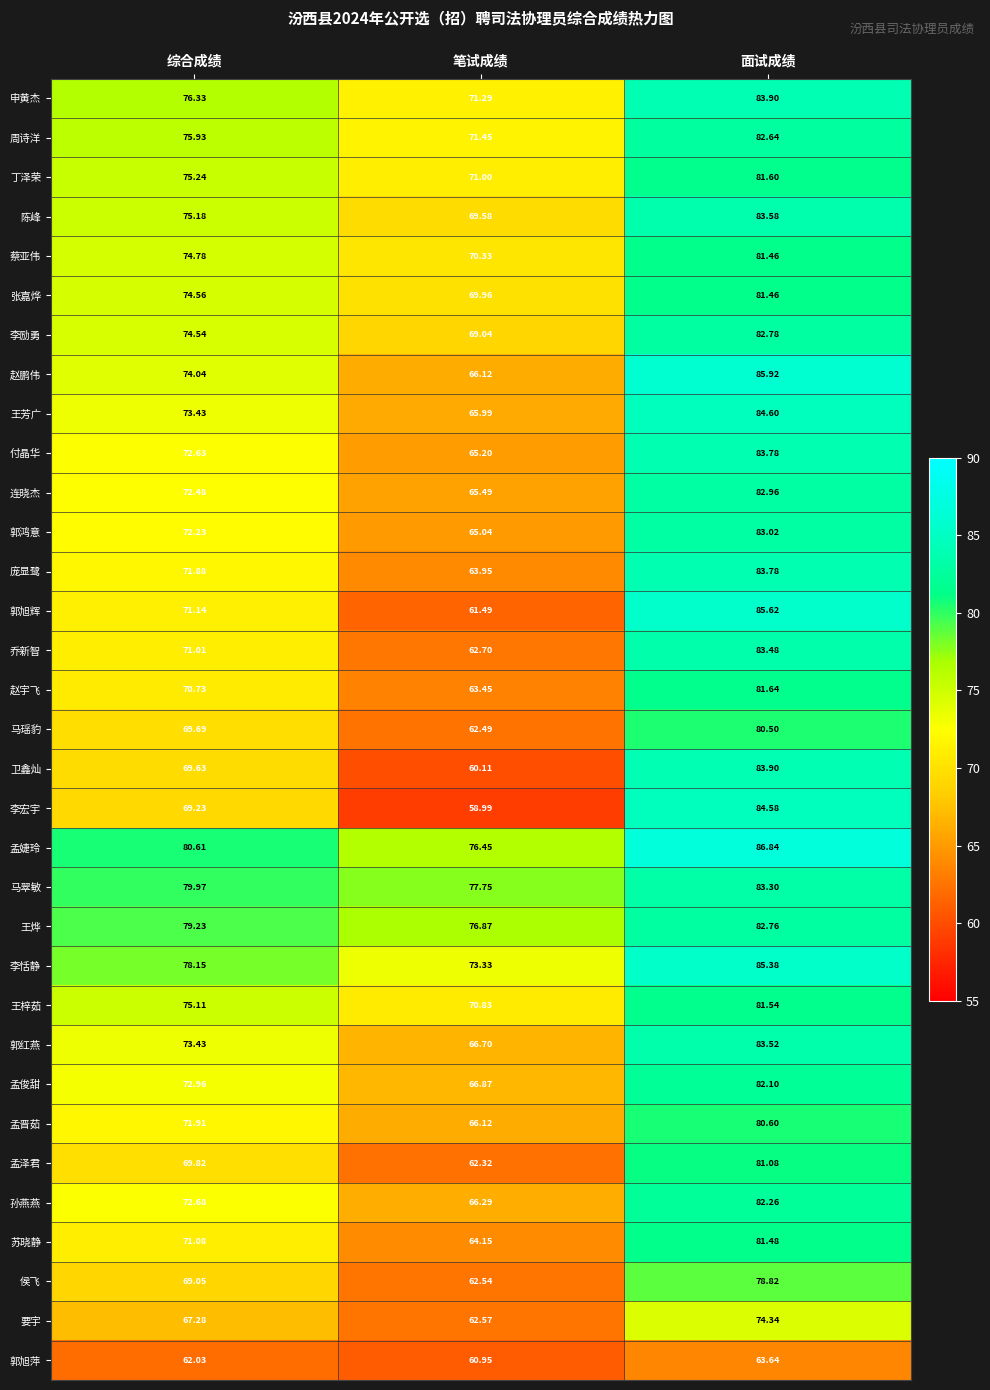

Which series has the widest spread of values?

李宏宇